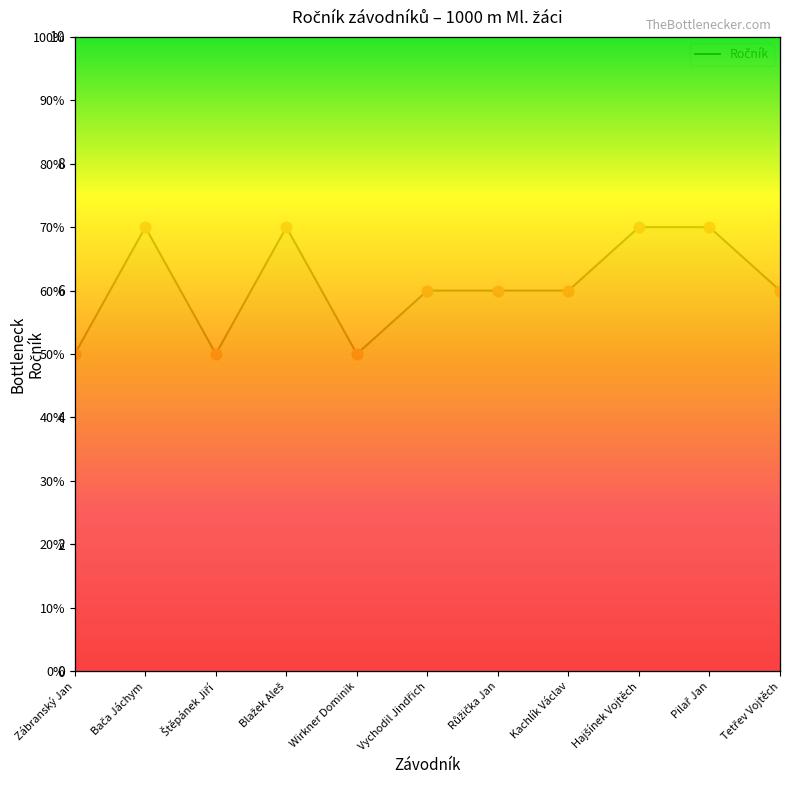

What is the change in value from Zábranský Jan to Pilař Jan?

+20